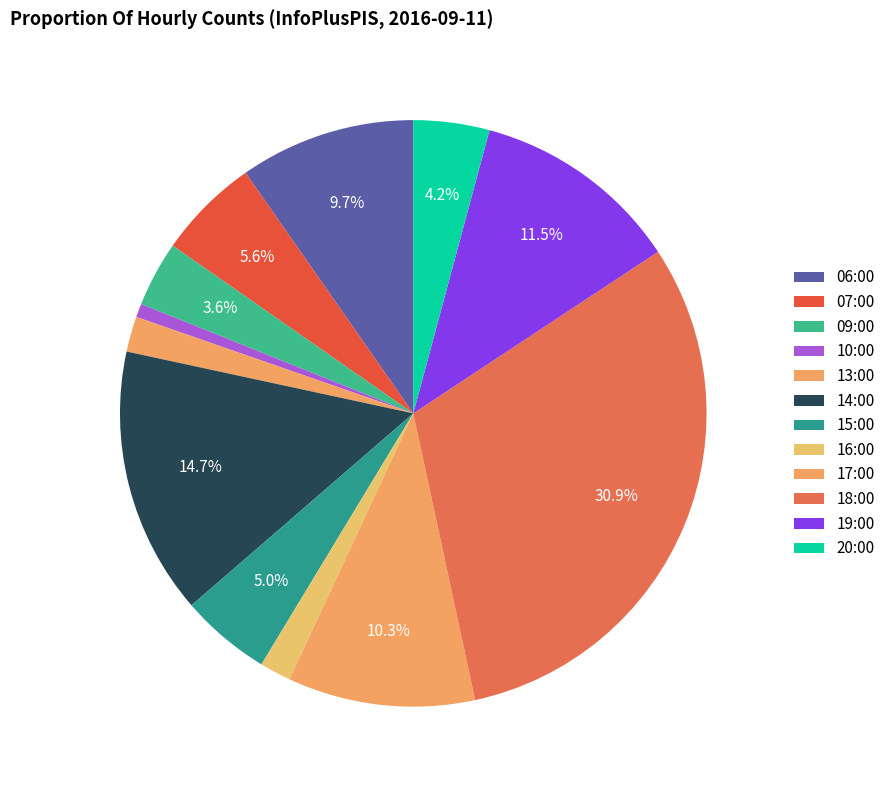

How many segments does this pie chart have?

12